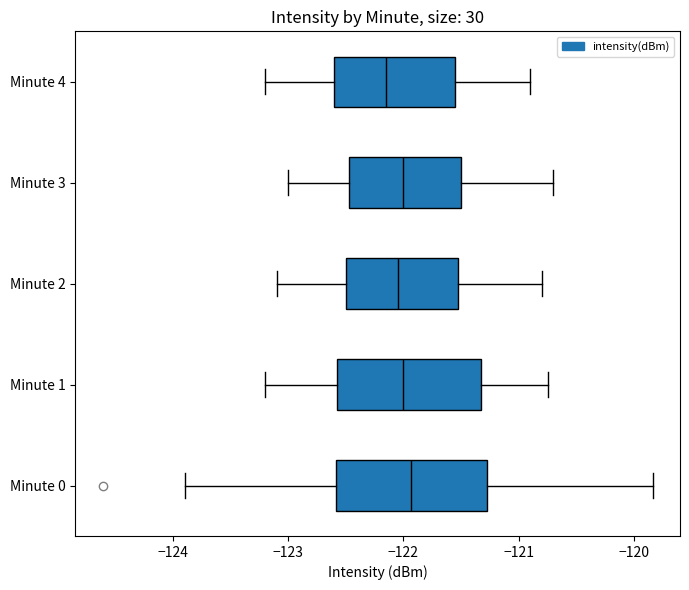

Reading bottom to top, read every box against the x-axis: the position of its median line, the range the box covers, and the ends of its whiskers. The values are not printed on the chart, so give them approximately, as read against the axis.

Minute 0: median -121.9, box -122.6 to -121.3, whiskers -123.9 to -119.8
Minute 1: median -122.0, box -122.6 to -121.3, whiskers -123.2 to -120.7
Minute 2: median -122.0, box -122.5 to -121.5, whiskers -123.1 to -120.8
Minute 3: median -122.0, box -122.5 to -121.5, whiskers -123.0 to -120.7
Minute 4: median -122.1, box -122.6 to -121.5, whiskers -123.2 to -120.9